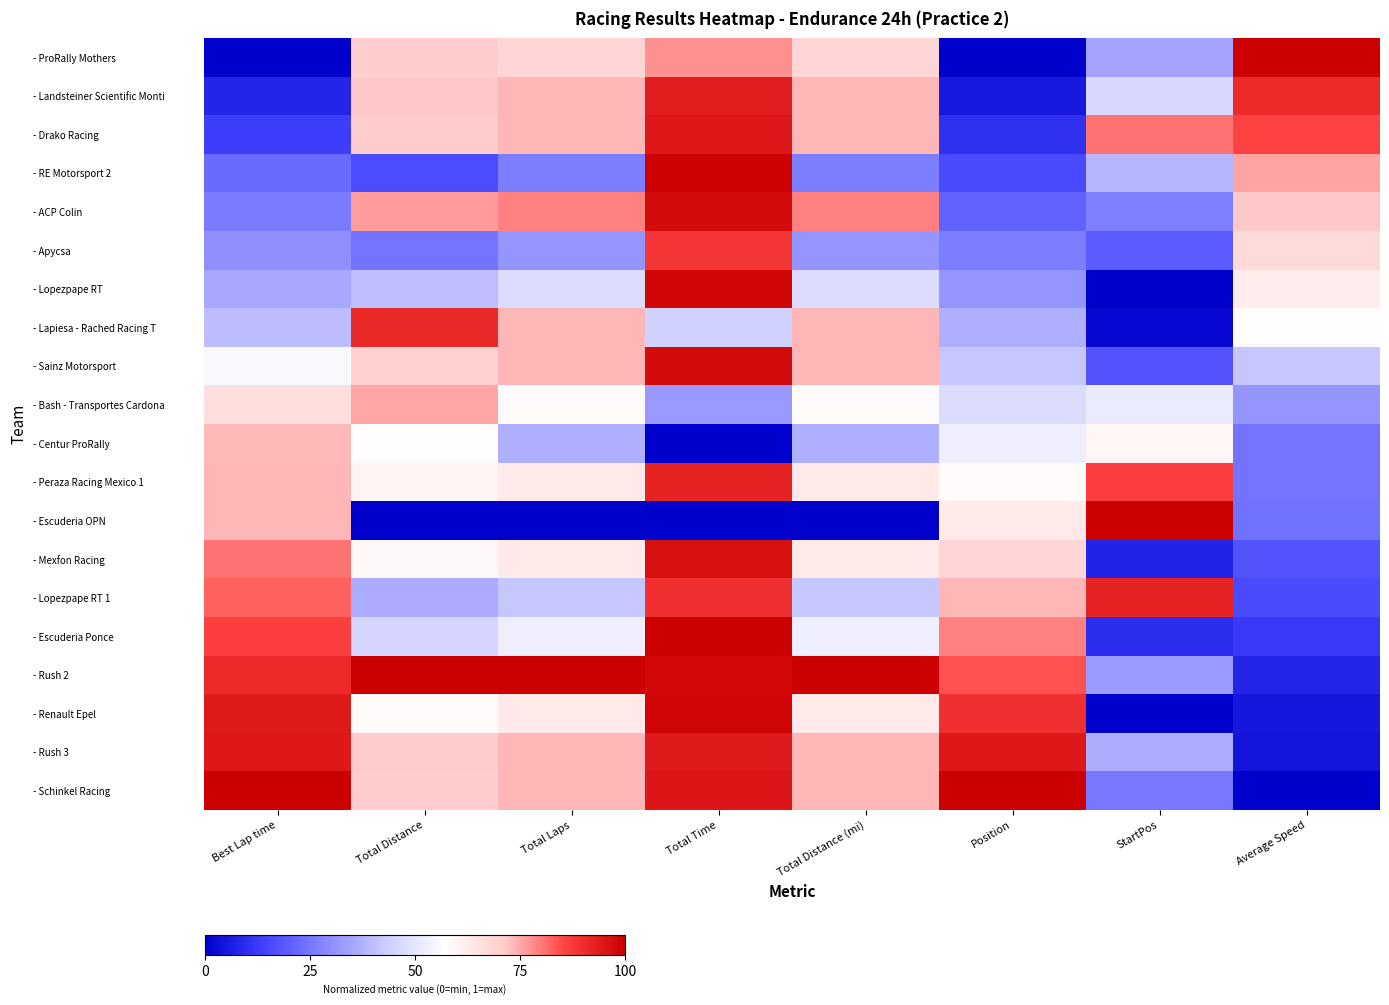

Which series has the largest total across all categories?

- Rush 2